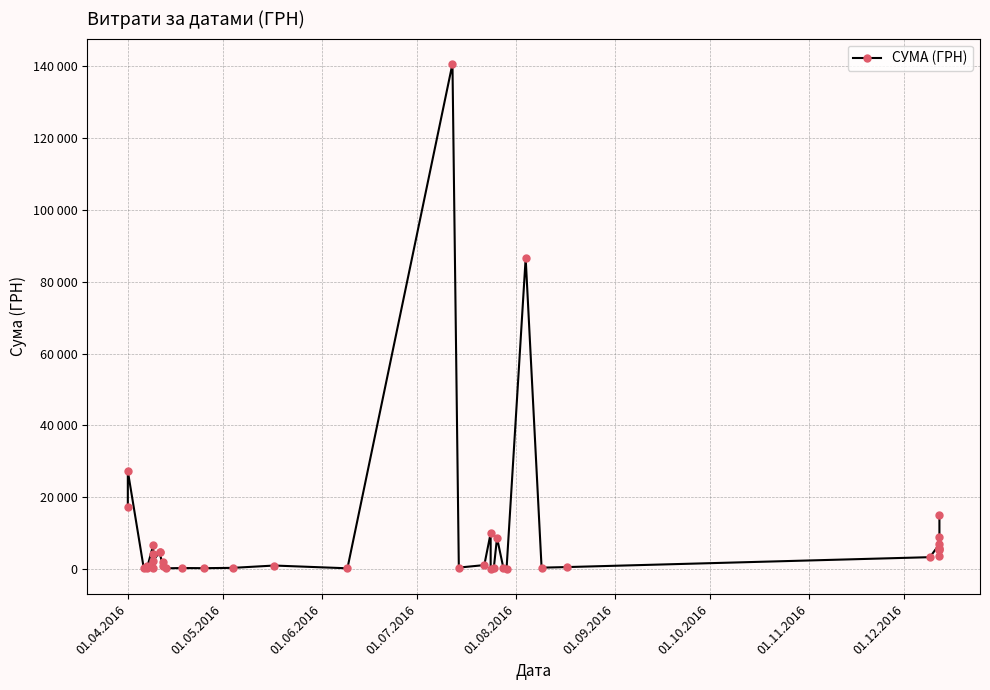

Does the chart have visible grid lines?

Yes